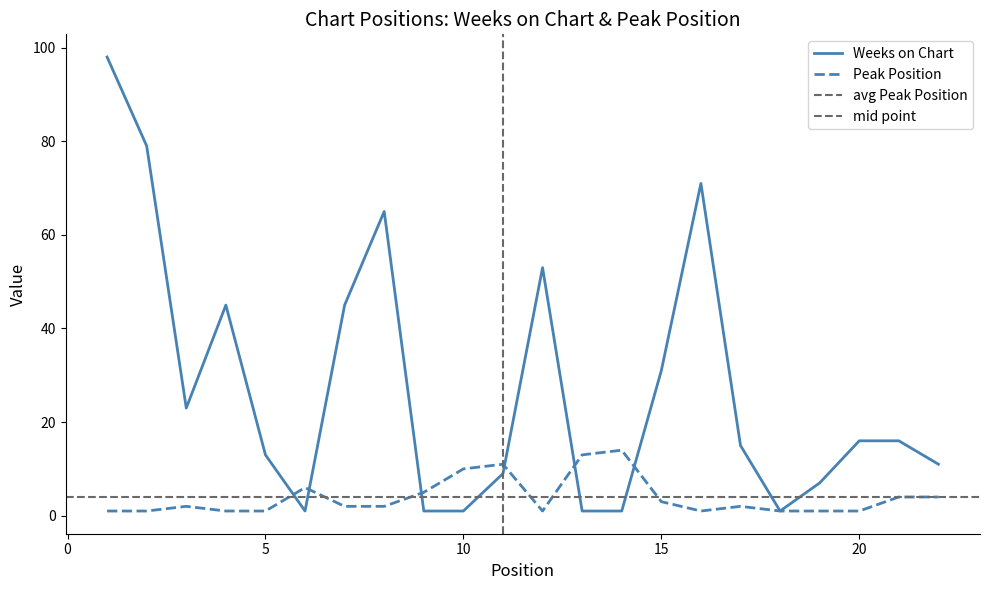

Reading left to right, what are all the values shown in this chart?

Weeks on Chart: 98	79	23	45	13	1	45	65	1	1	9	53	1	1	31	71	15	1	7	16	16	11
Peak Position: 1	1	2	1	1	6	2	2	5	10	11	1	13	14	3	1	2	1	1	1	4	4